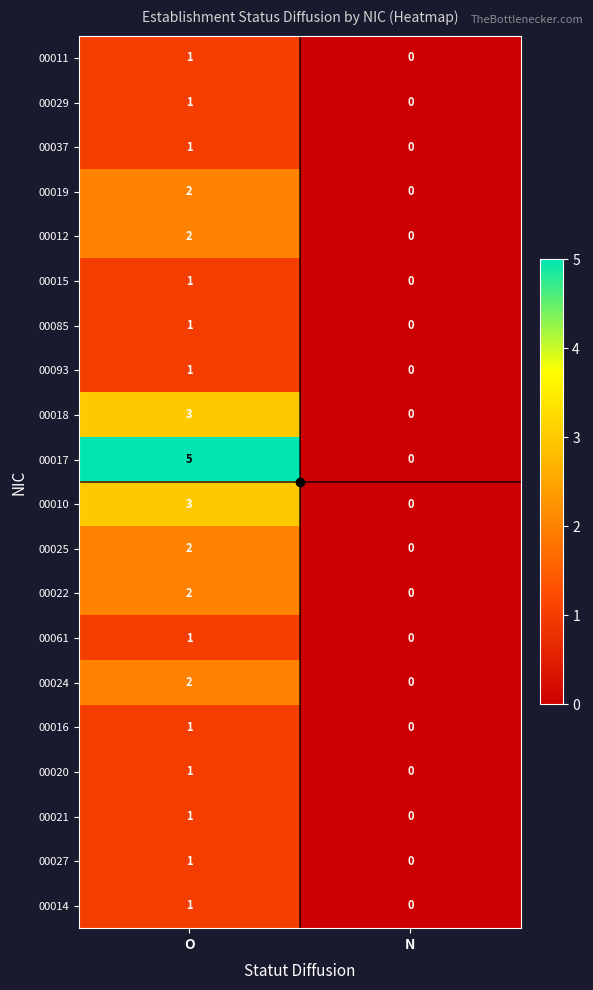

What is the spread (max minus min) of values at O?

4